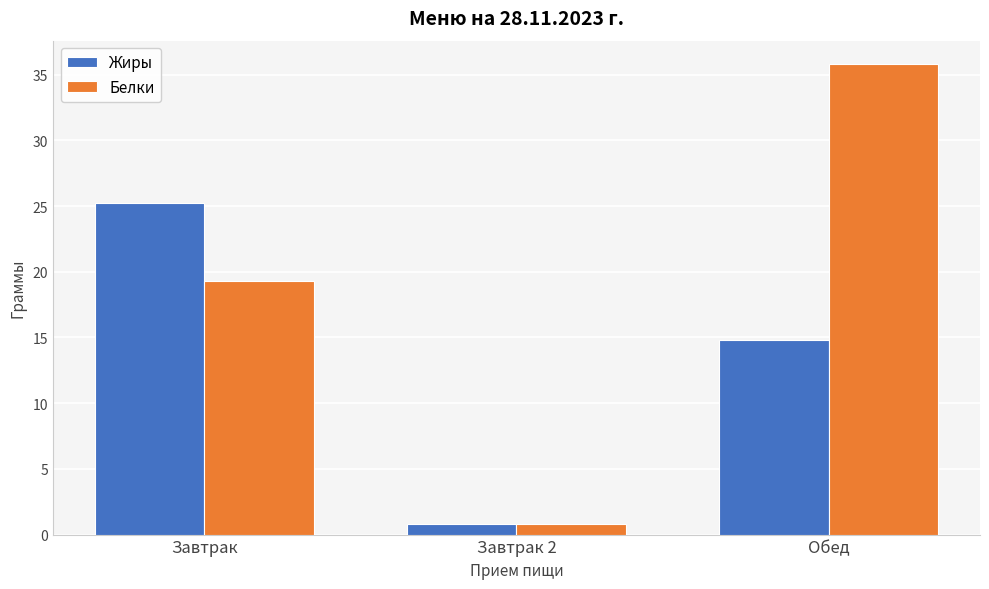

At which category is the sum across all series the highest?

Обед